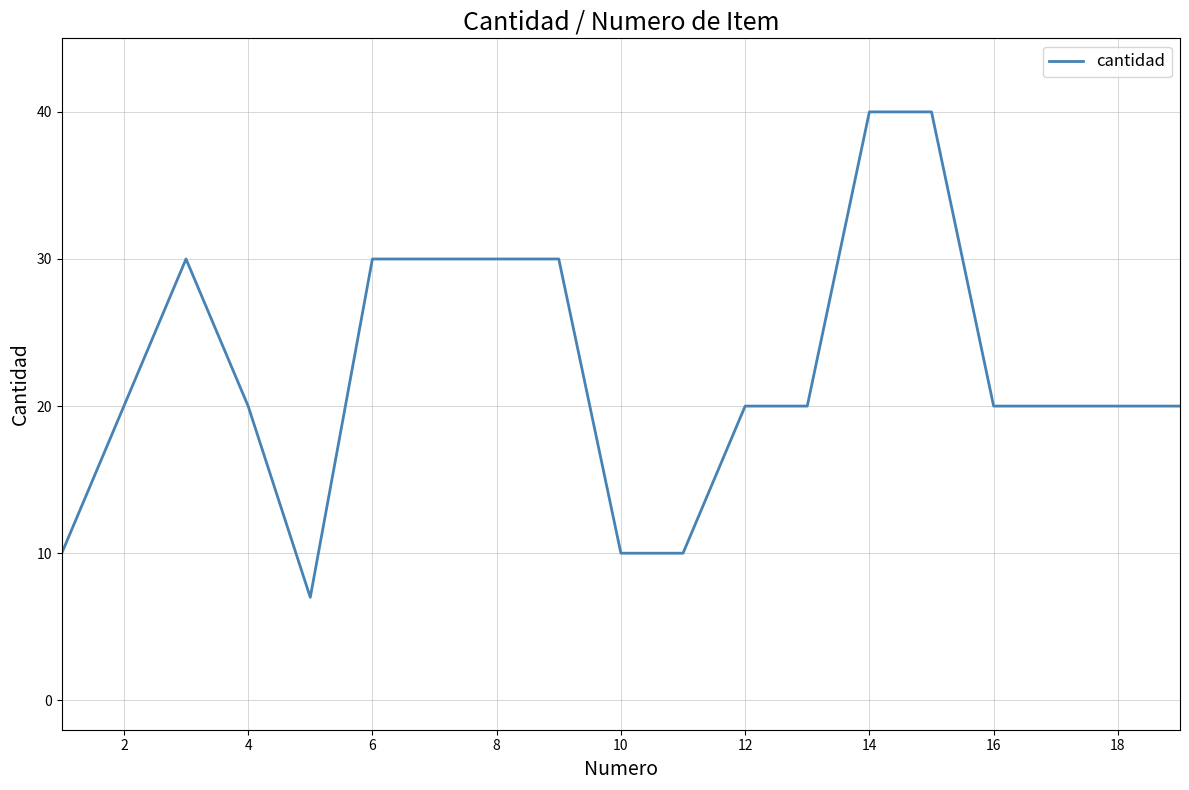

What is the difference between the maximum and minimum values?

33